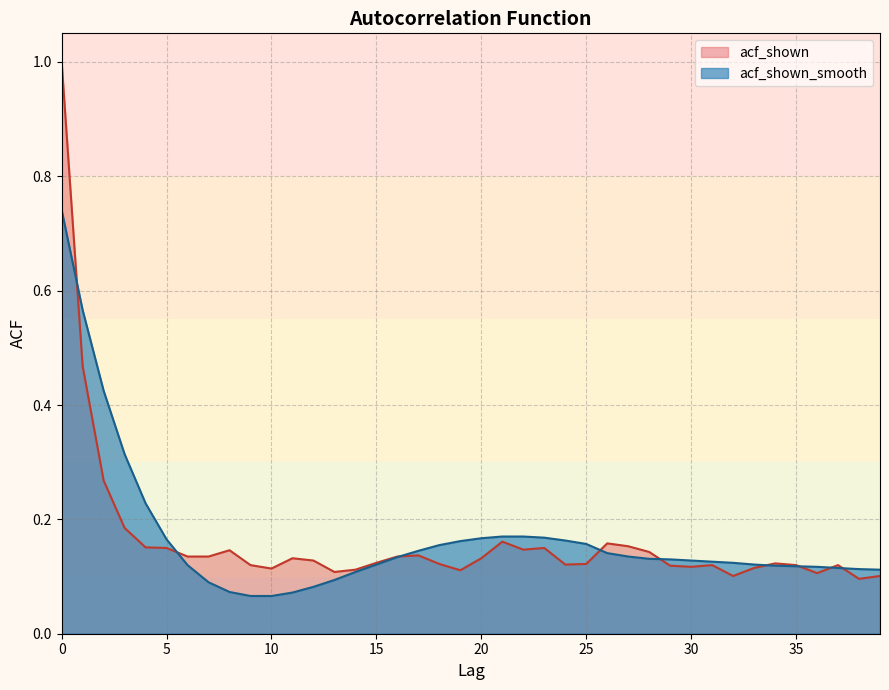

How many data points does each series have?

40